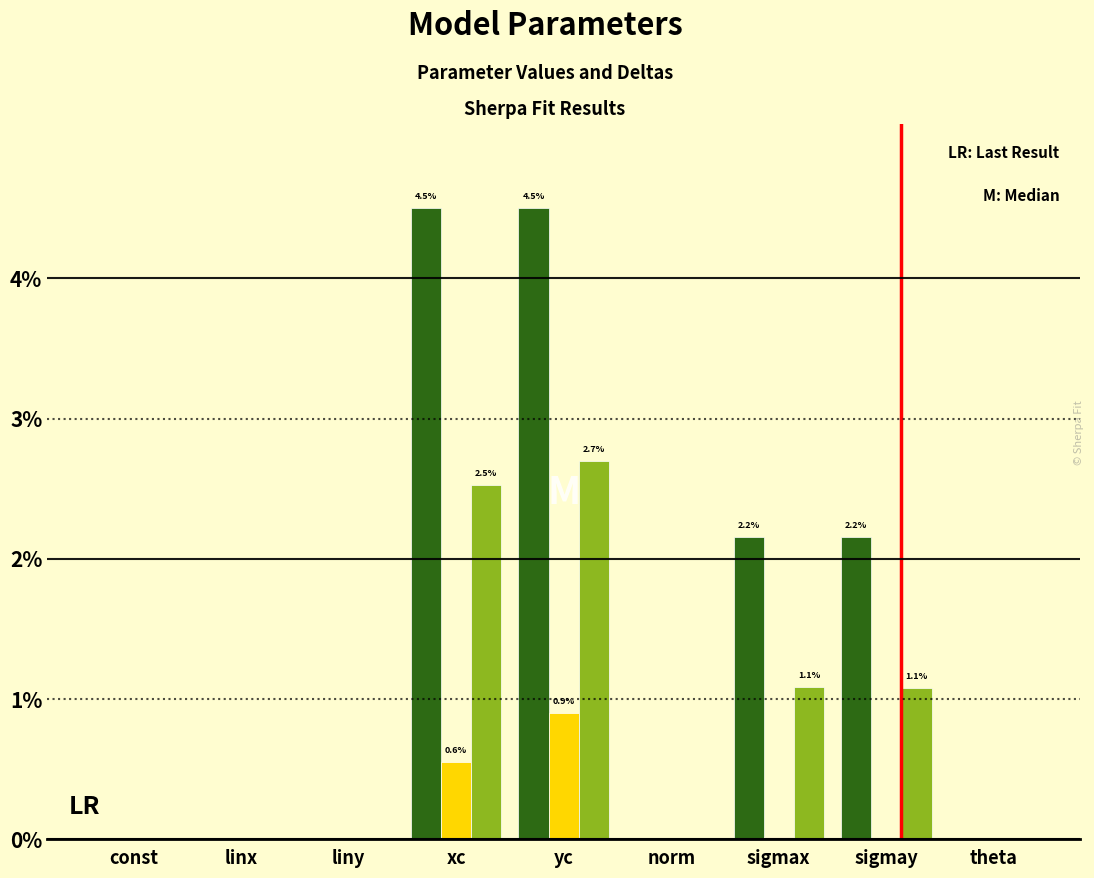

At which category is the sum across all series the highest?

yc